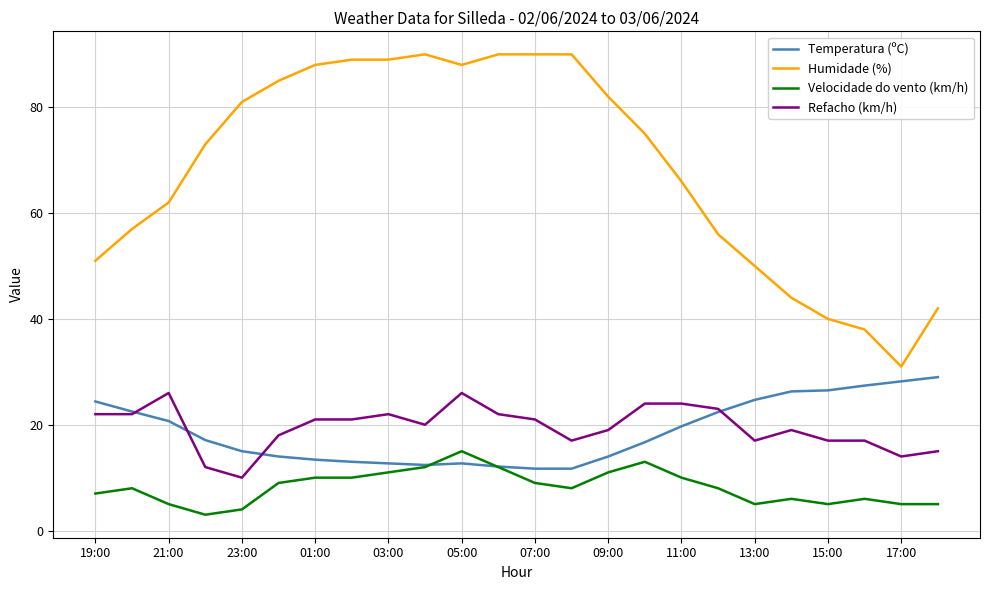

True or false: Temperatura (ºC) and Humidade (%) intersect in this chart.

False